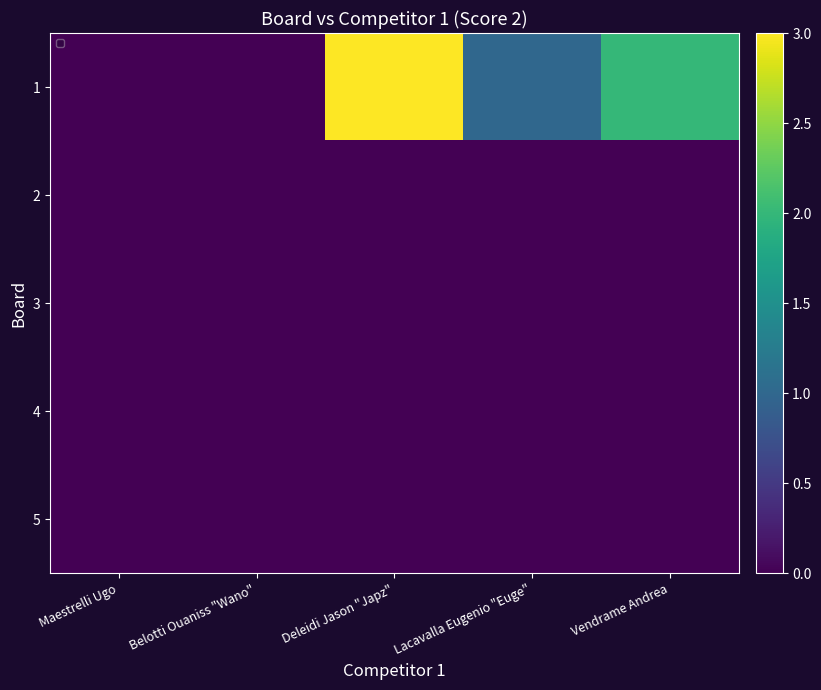

What is the total value across all series at Lacavalla Eugenio "Euge"?

1